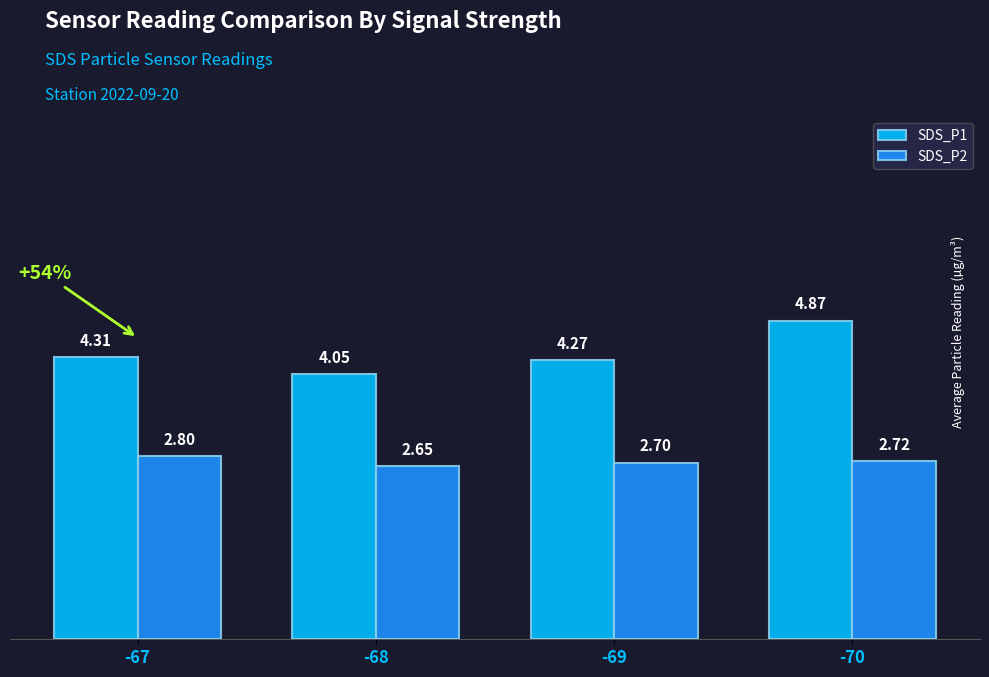

Which series has the largest range (max minus min)?

SDS_P1